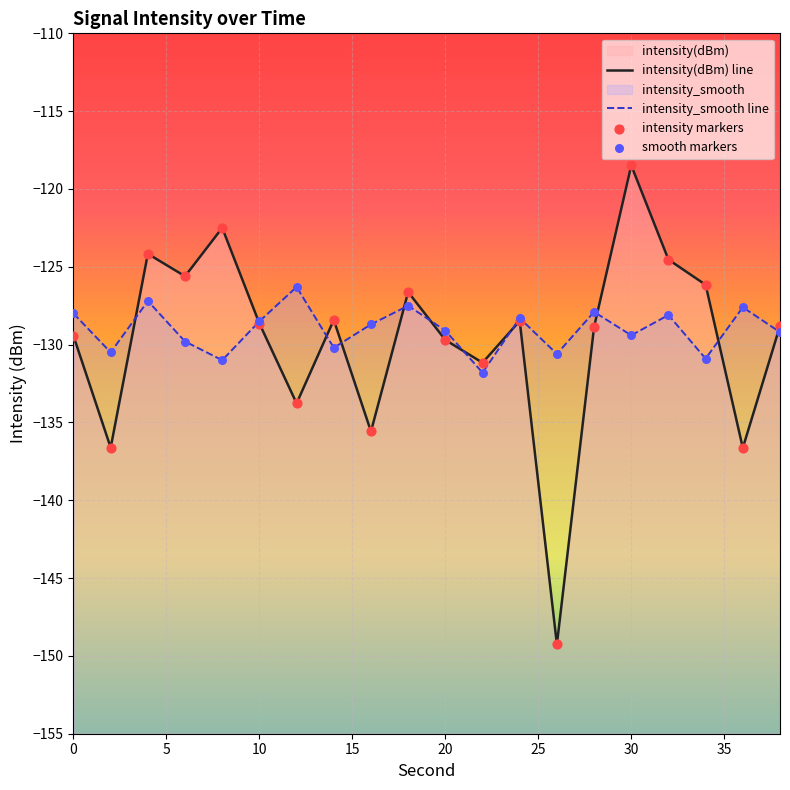

What is the total value across all series at 15?

-510.8